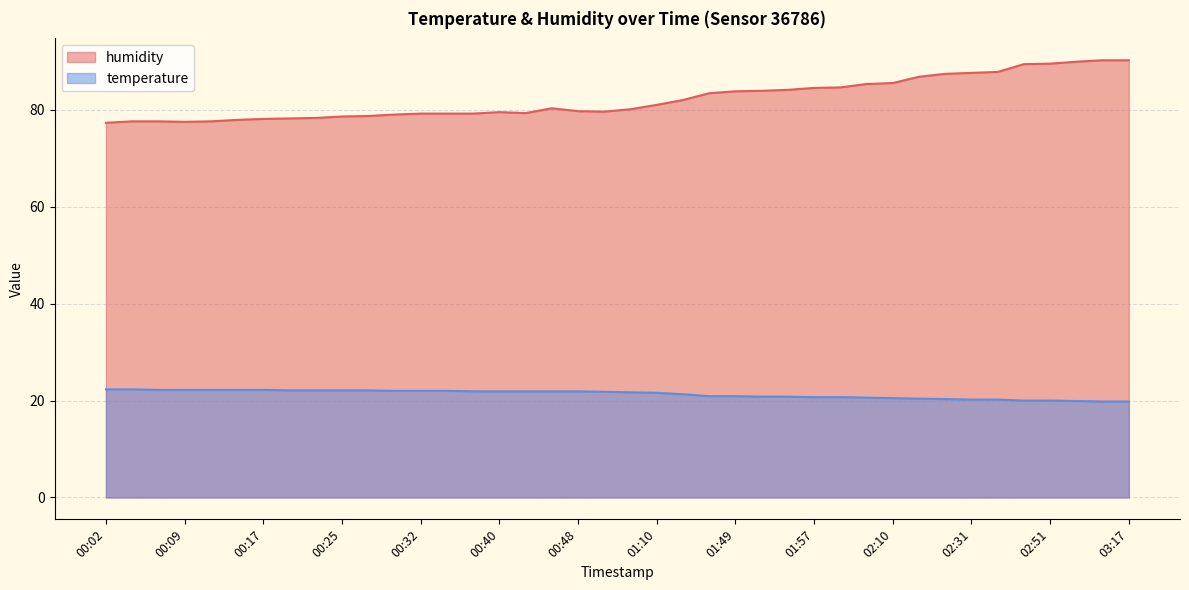

How many data points in humidity are above 80?

21